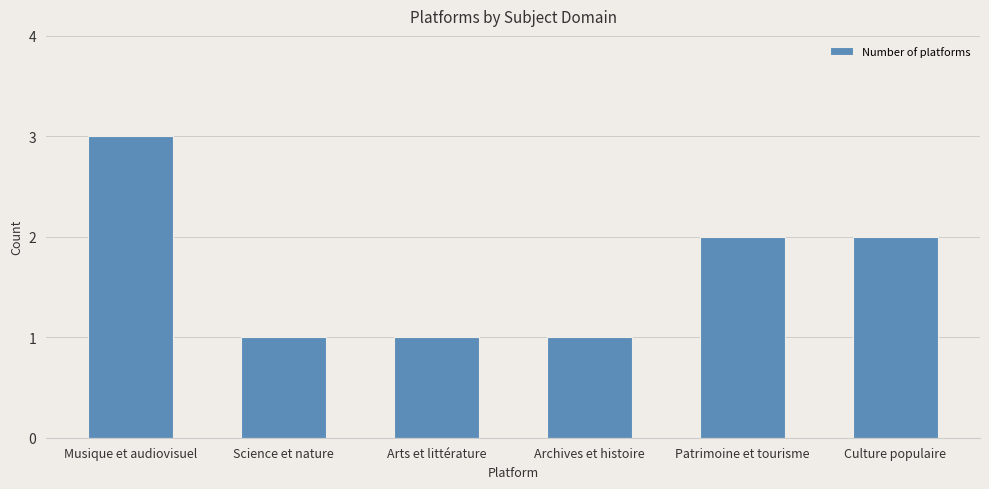

Where does the data first go above 2?

Musique et audiovisuel